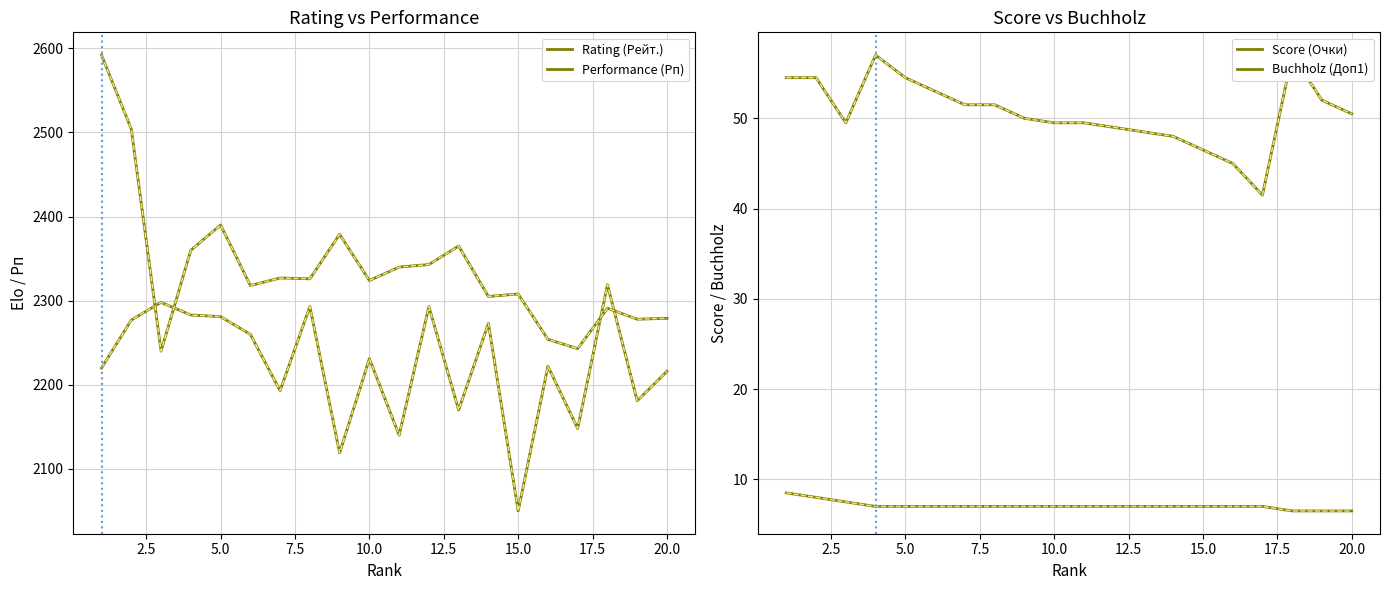

How many values in the Rating (Рейт.) series are below 2231?

10